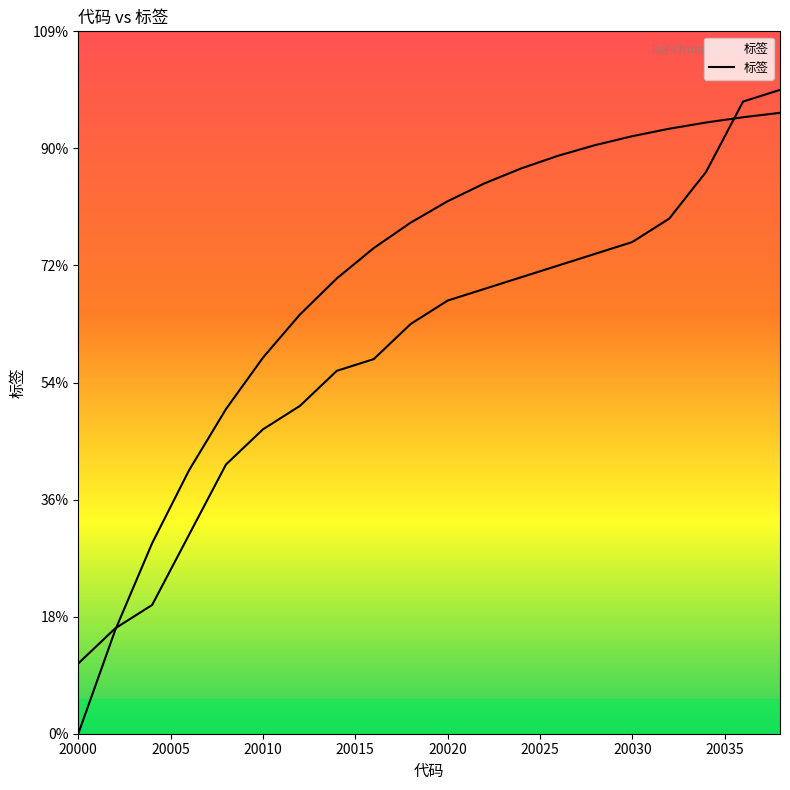

True or false: the data shows 44 at 20032.

True